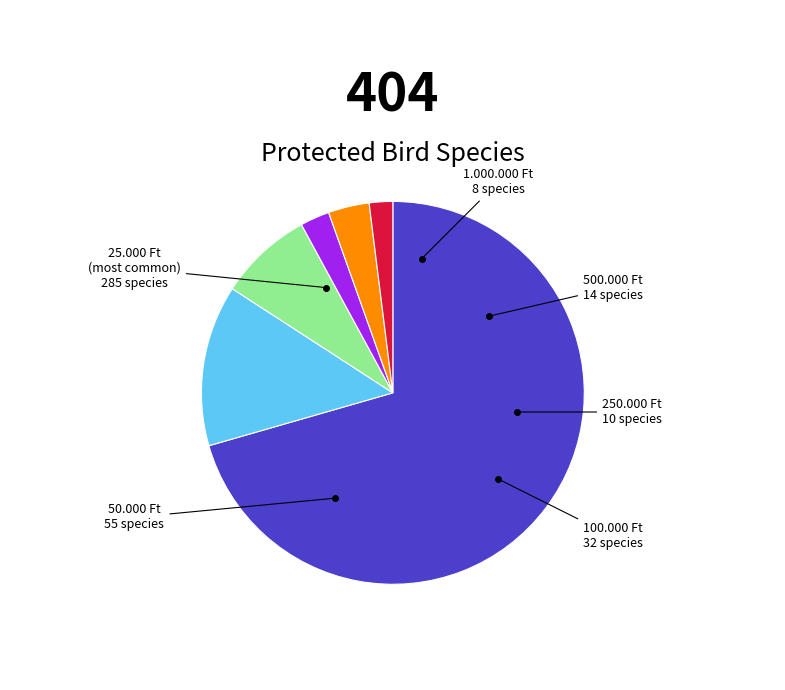

Is there any slice that represents more than half of the pie?

Yes